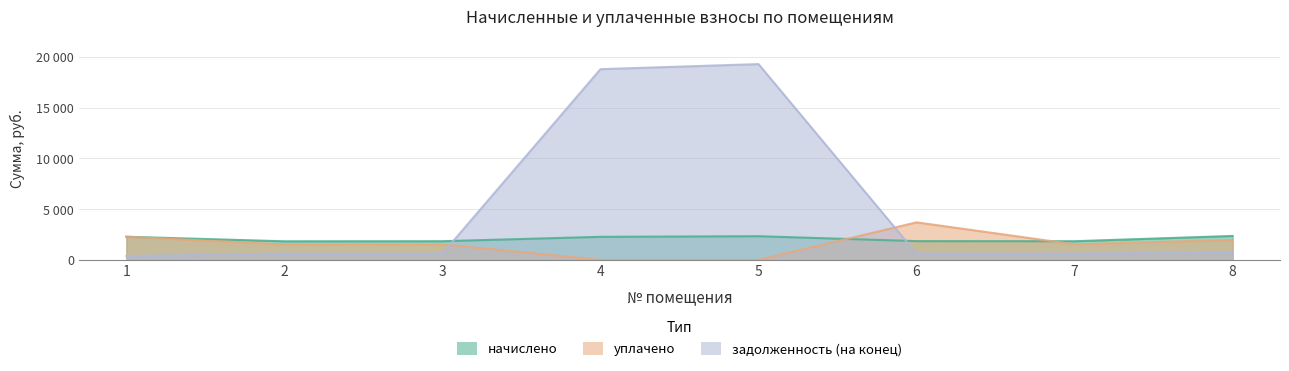

At which category does начислено reach its first local valley?

2